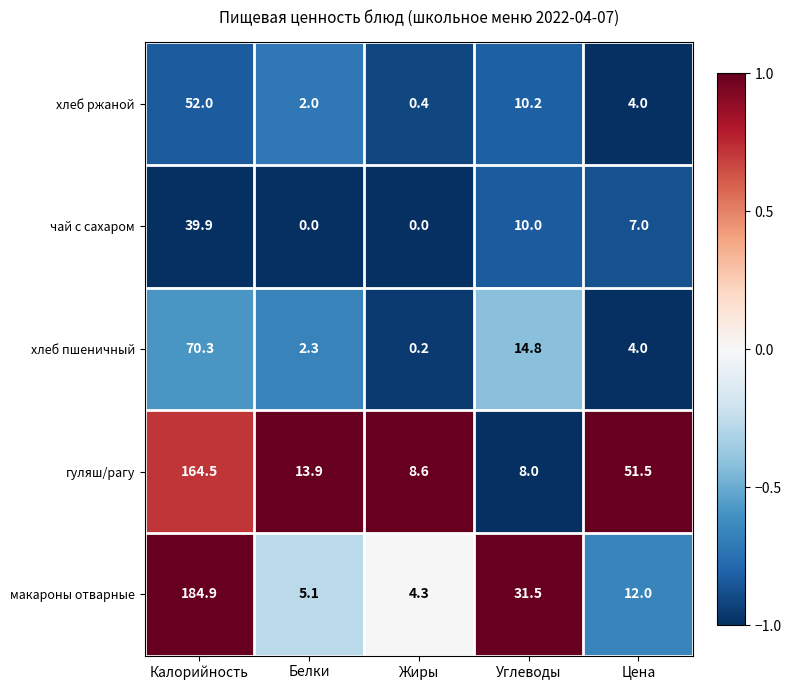

True or false: хлеб ржаной has a value of 52.0 at Калорийность.

True